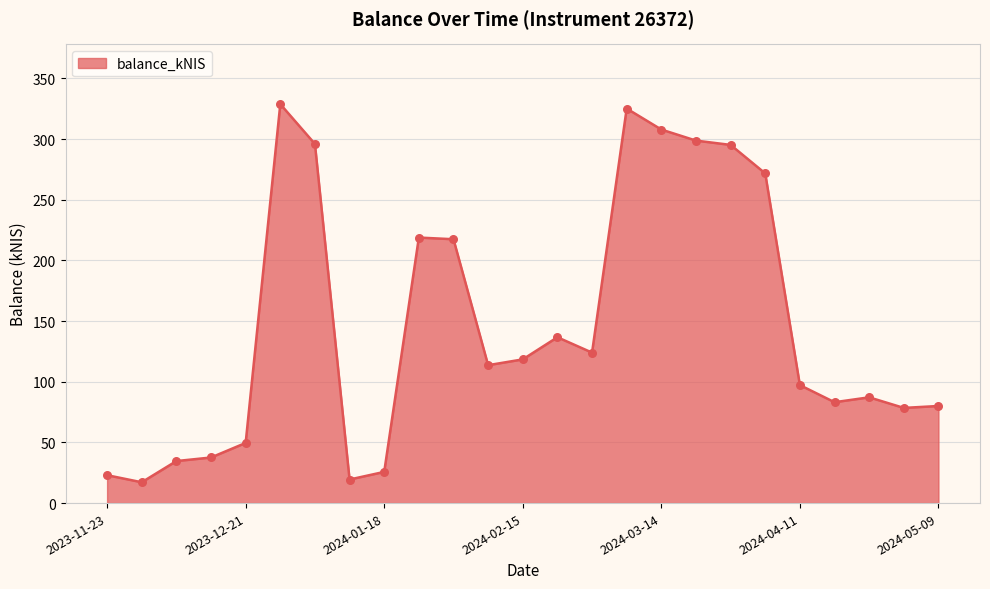

What is the difference between the maximum and minimum values?

311.7